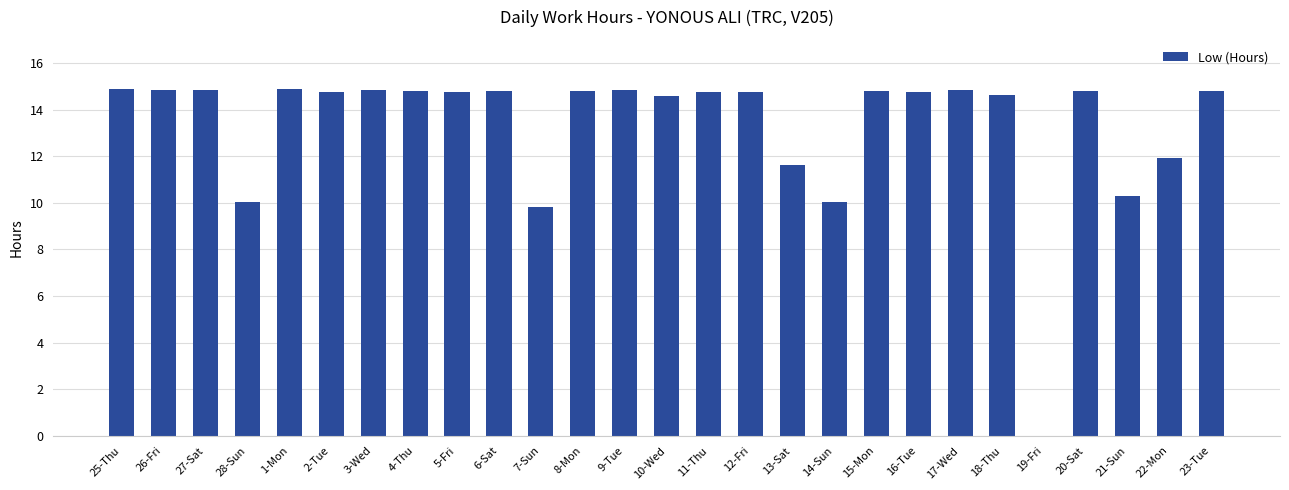

The value at 1-Mon is 14.9. True or false?

True